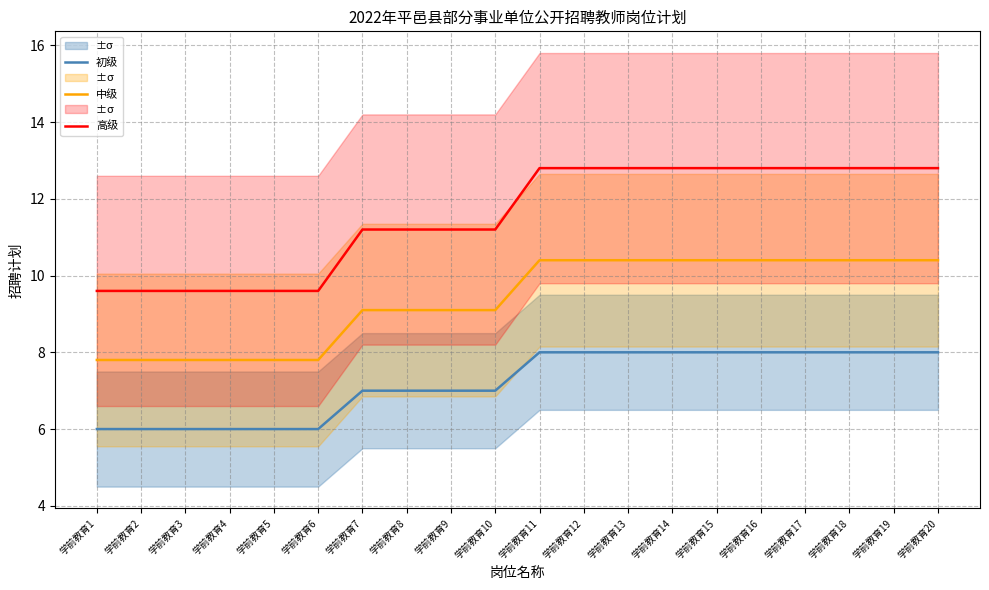

Reading left to right, transcribe all the data shown in this chart.

初级: 学前教育1=6.0	学前教育2=6.0	学前教育3=6.0	学前教育4=6.0	学前教育5=6.0	学前教育6=6.0	学前教育7=7.0	学前教育8=7.0	学前教育9=7.0	学前教育10=7.0	学前教育11=8.0	学前教育12=8.0	学前教育13=8.0	学前教育14=8.0	学前教育15=8.0	学前教育16=8.0	学前教育17=8.0	学前教育18=8.0	学前教育19=8.0	学前教育20=8.0
中级: 学前教育1=7.8	学前教育2=7.8	学前教育3=7.8	学前教育4=7.8	学前教育5=7.8	学前教育6=7.8	学前教育7=9.1	学前教育8=9.1	学前教育9=9.1	学前教育10=9.1	学前教育11=10.4	学前教育12=10.4	学前教育13=10.4	学前教育14=10.4	学前教育15=10.4	学前教育16=10.4	学前教育17=10.4	学前教育18=10.4	学前教育19=10.4	学前教育20=10.4
高级: 学前教育1=9.6	学前教育2=9.6	学前教育3=9.6	学前教育4=9.6	学前教育5=9.6	学前教育6=9.6	学前教育7=11.2	学前教育8=11.2	学前教育9=11.2	学前教育10=11.2	学前教育11=12.8	学前教育12=12.8	学前教育13=12.8	学前教育14=12.8	学前教育15=12.8	学前教育16=12.8	学前教育17=12.8	学前教育18=12.8	学前教育19=12.8	学前教育20=12.8